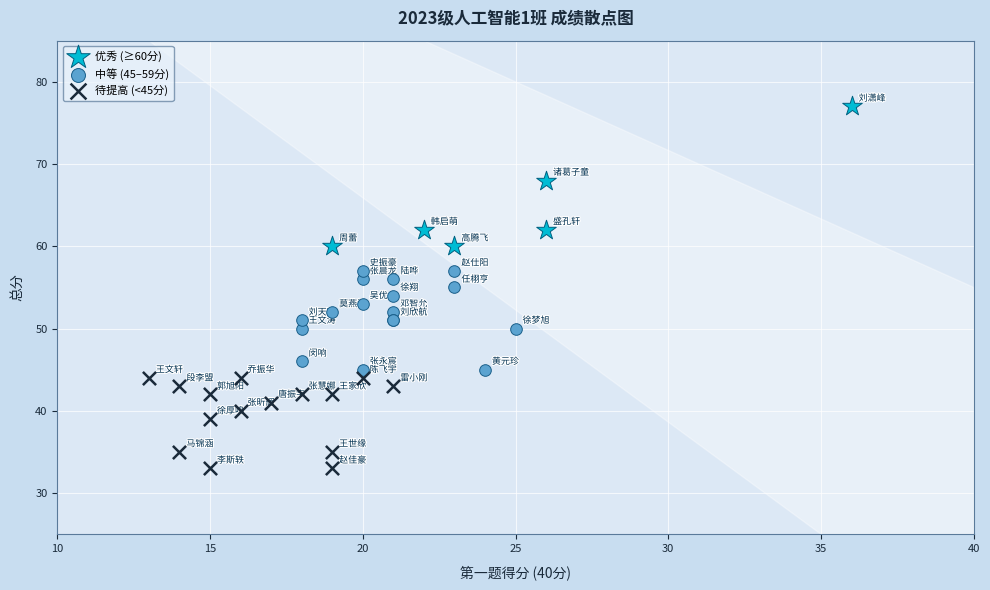

Which series contains the lowest Y value?

待提高 (<45分)